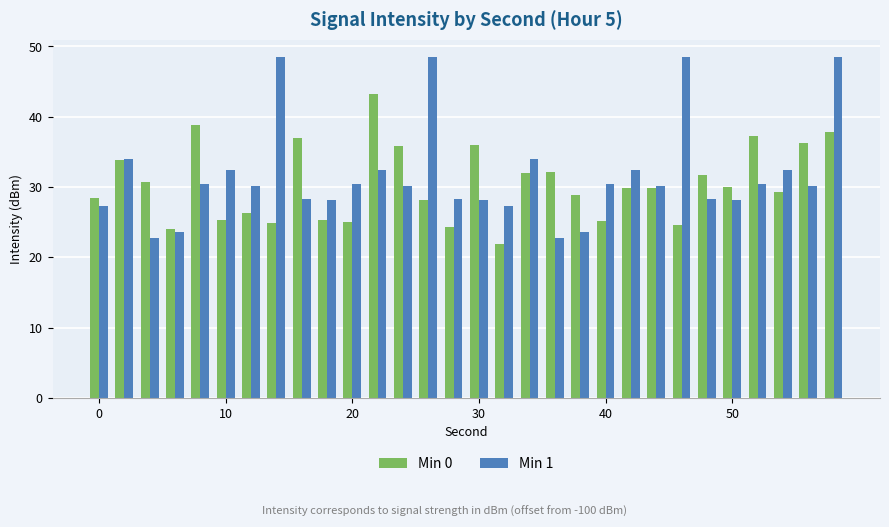

What is the difference between the second highest and second lowest values in the Min 1 series?

25.8